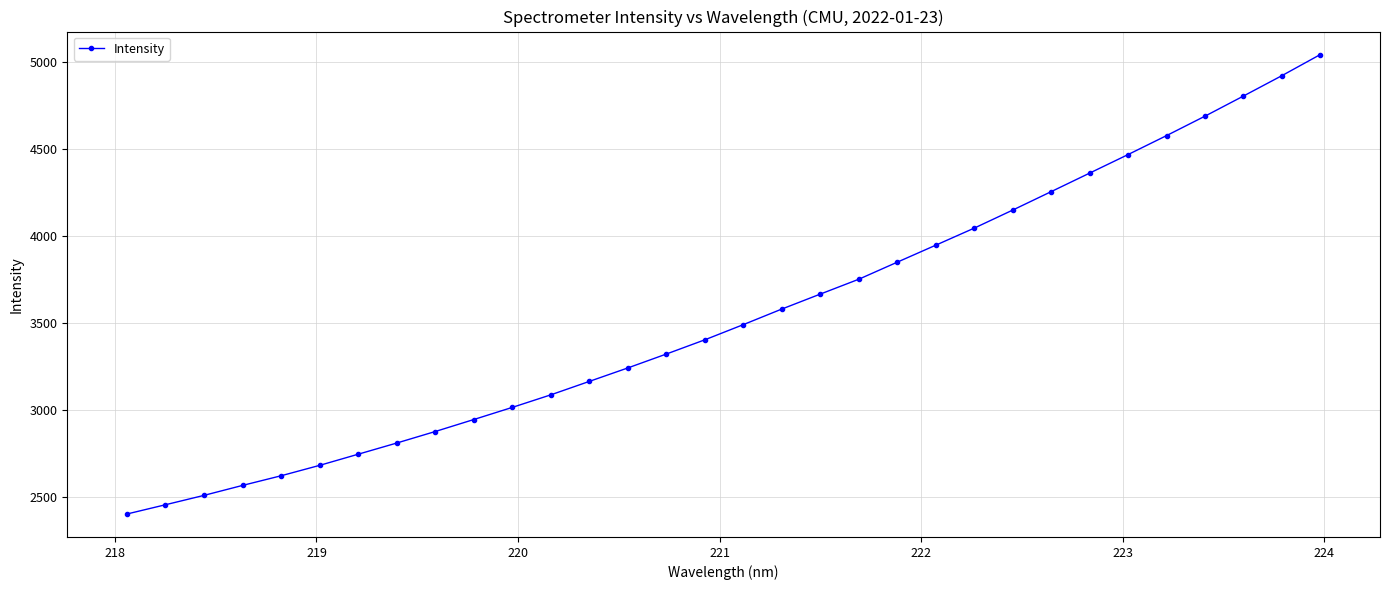

What is the difference between the maximum and minimum values?

2641.6